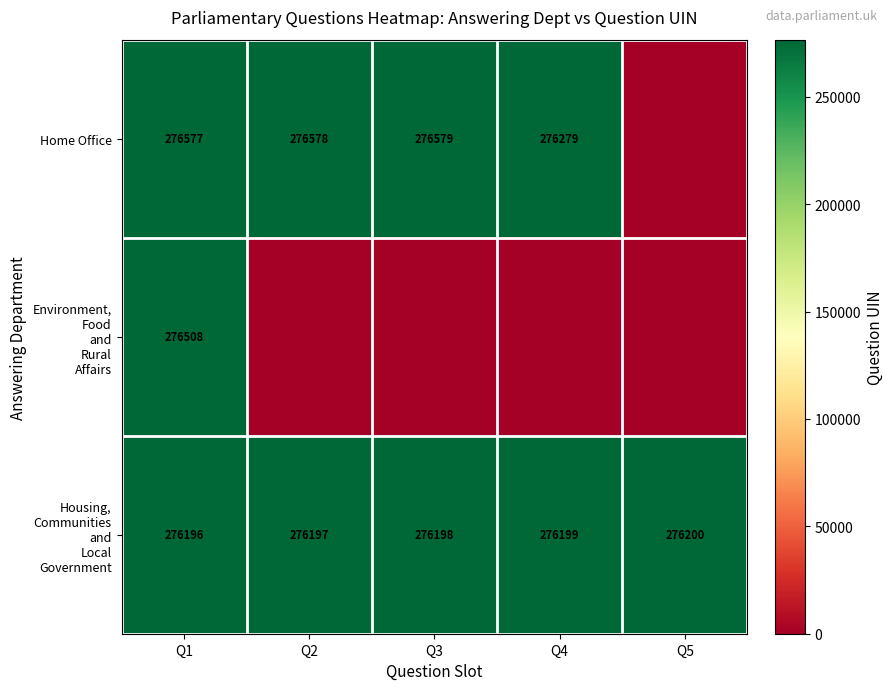

The Home Office series shows 191250 at Q3. True or false?

False